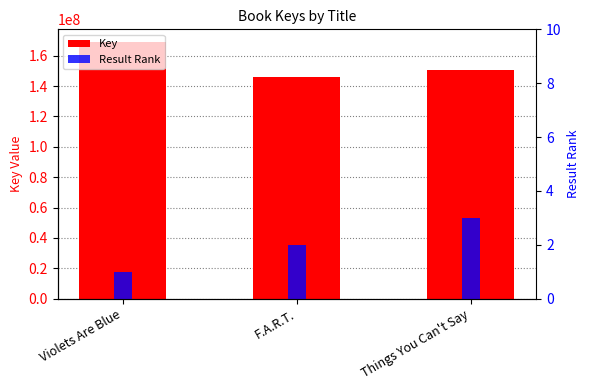

What is the label of the 3rd bar from the left?

Things You Can't Say